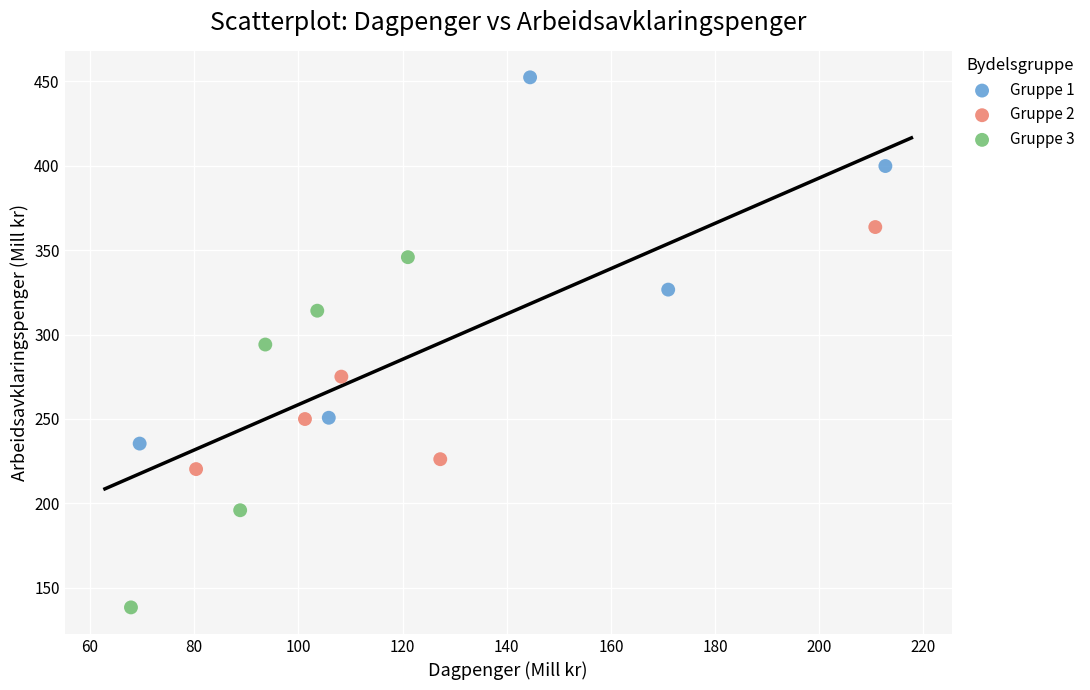

Which series reaches the minimum Y coordinate?

Gruppe 3